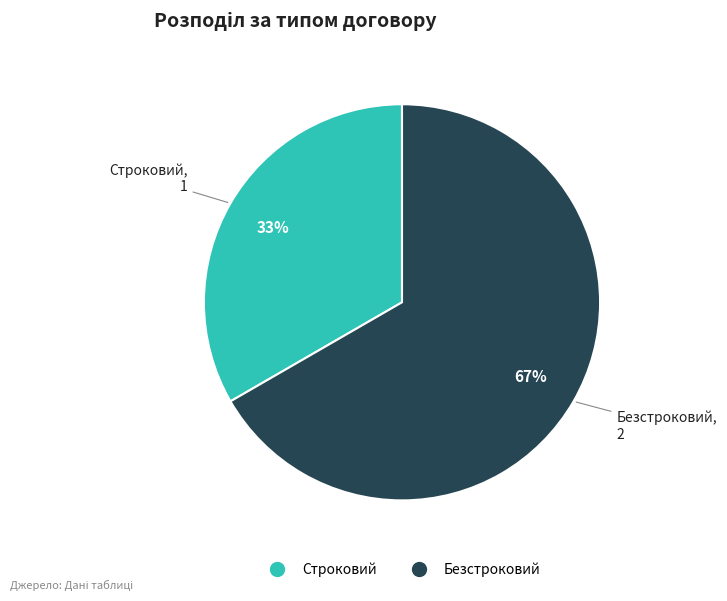

What percentage is the Безстроковий slice, to the nearest percent?

67%